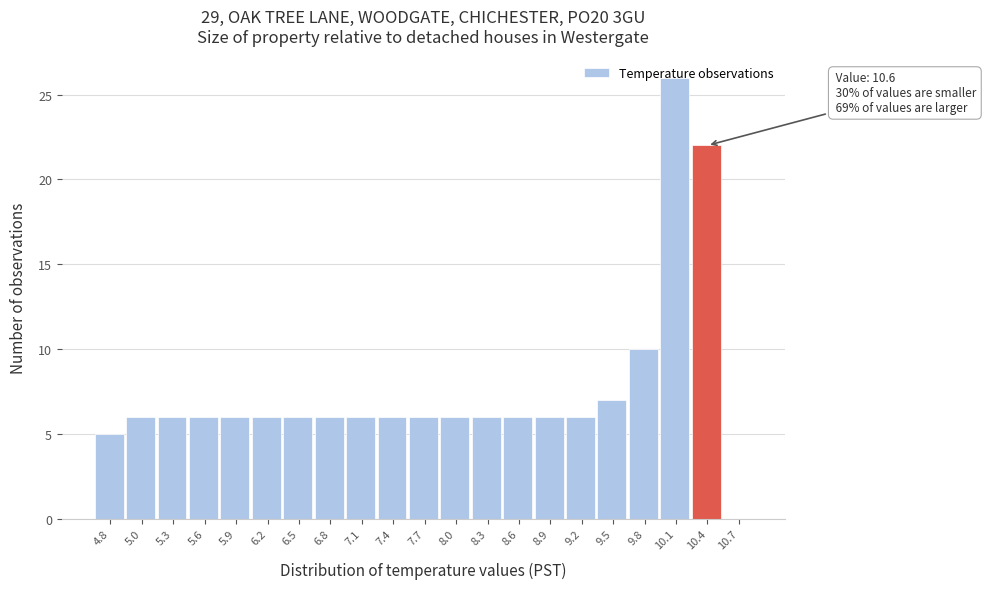

Approximately how many times larger is the value at 4.8 compared to 5.3?

0.8